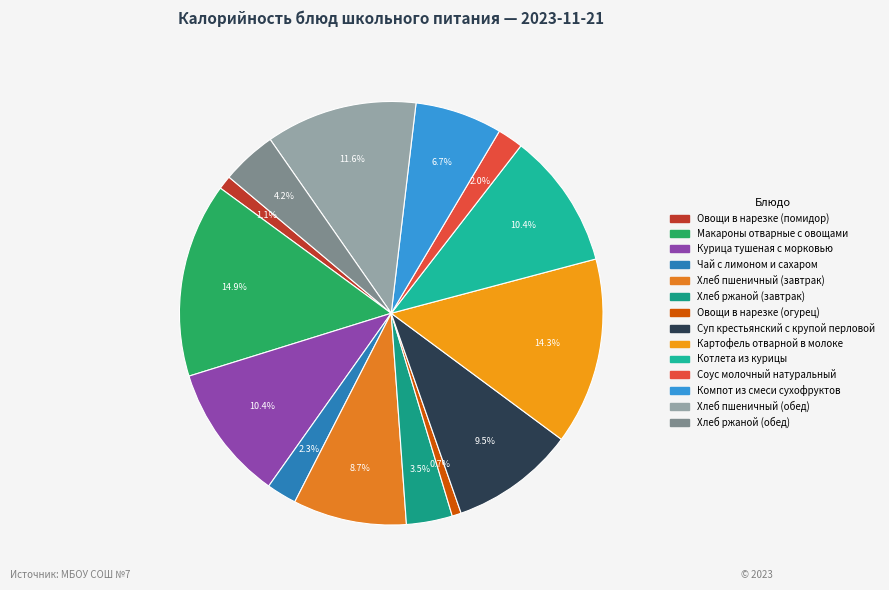

What percentage is NOT represented by Курица тушеная с морковью?

89.6%